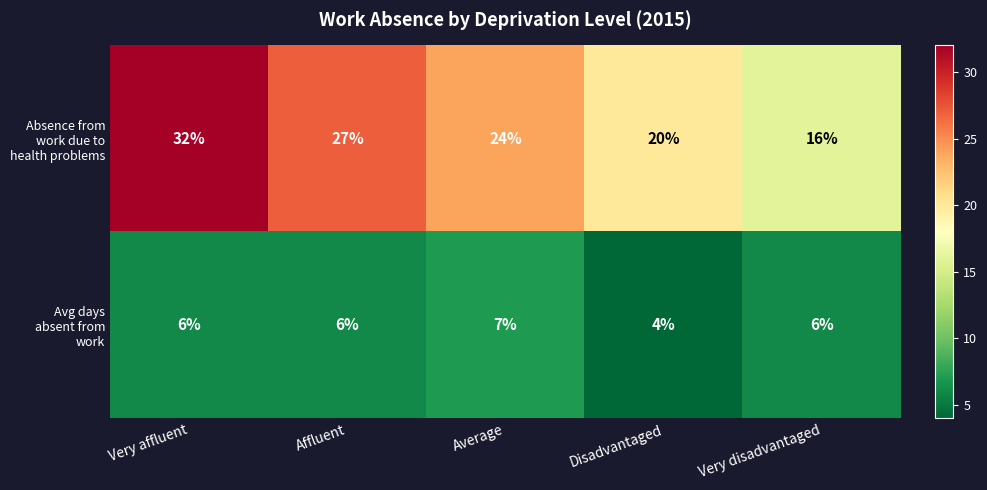

What is the spread (max minus min) of values at Very disadvantaged?

10